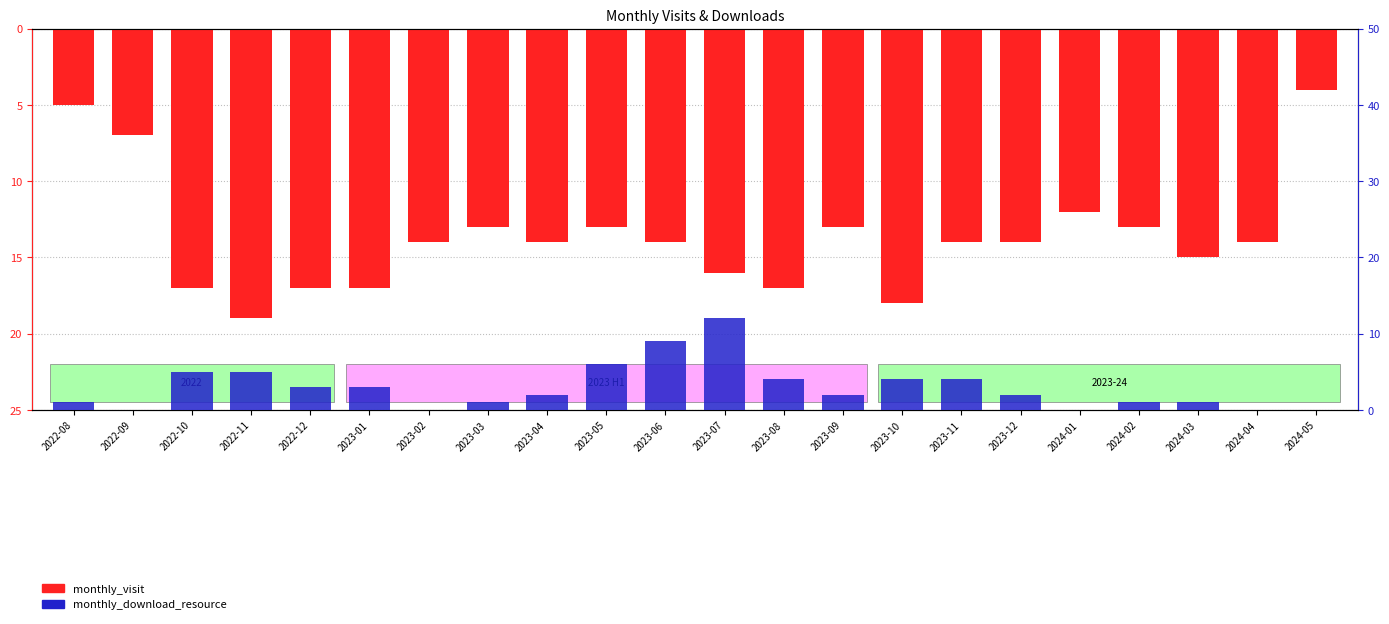

At which category is the sum across all series the highest?

2022-08